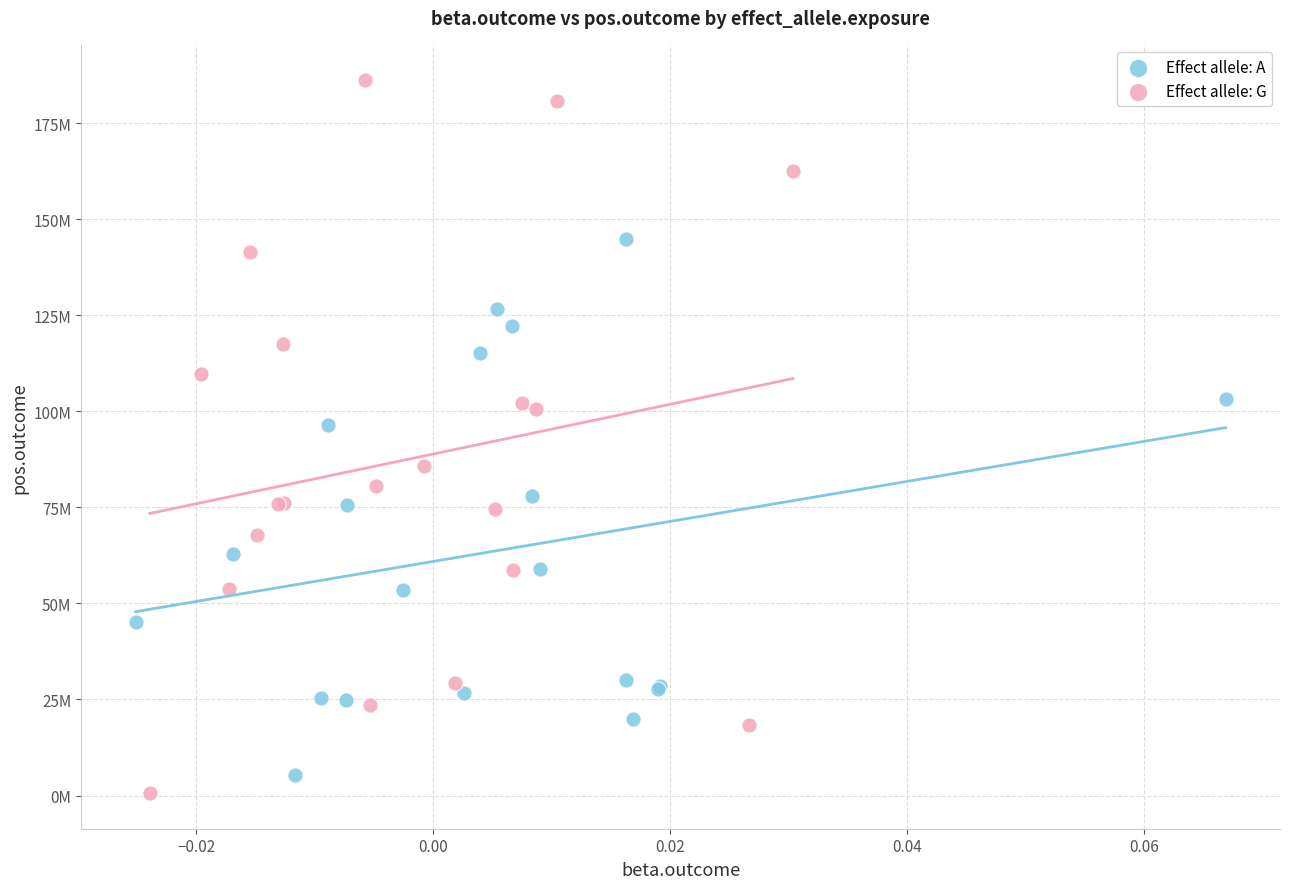

Which series contains the highest Y value?

Effect allele: G